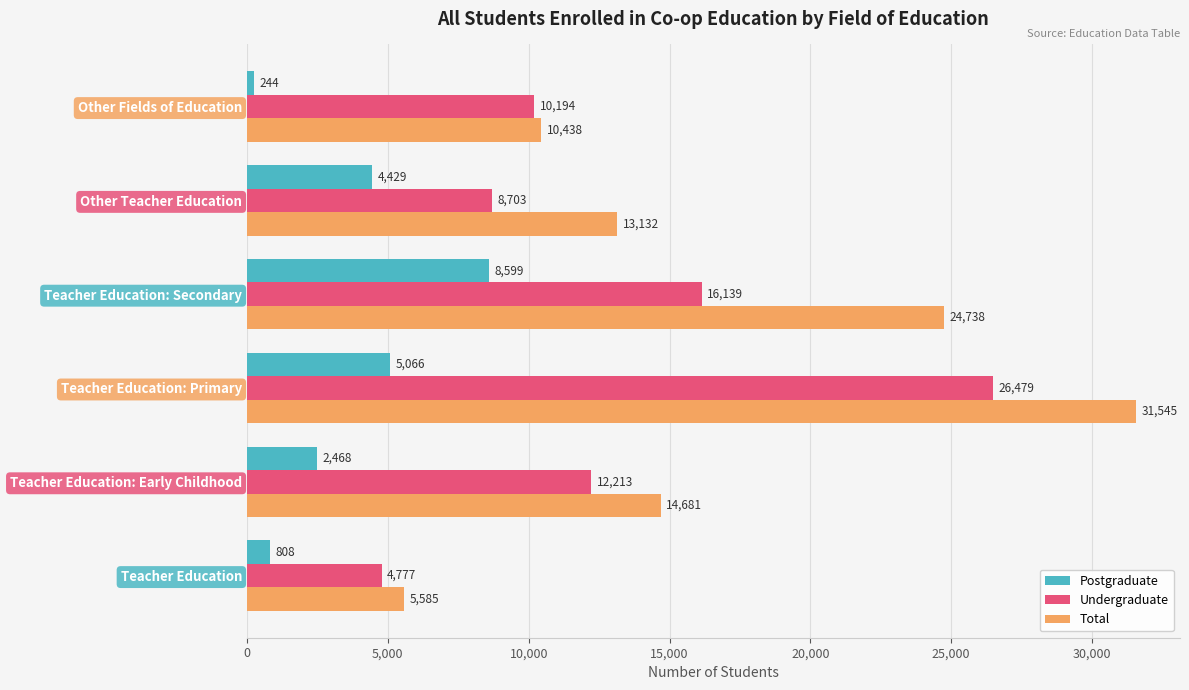

Which category has the highest value in the Postgraduate series?

Teacher Education: Secondary